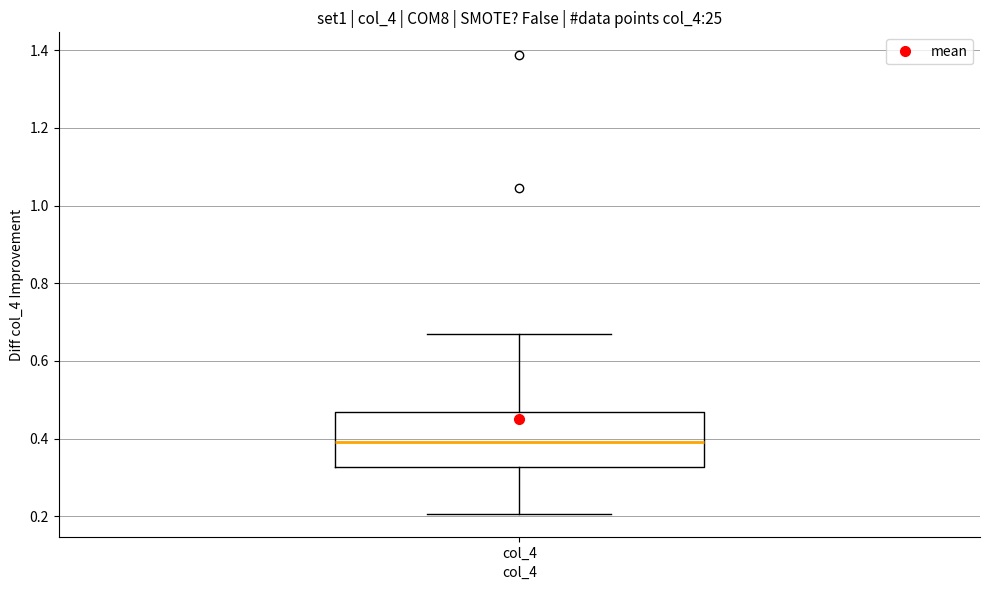

Where does the lower whisker of the box for col_4 end on the y-axis? The values are not printed on the chart, so give them approximately, as read against the axis.

0.20